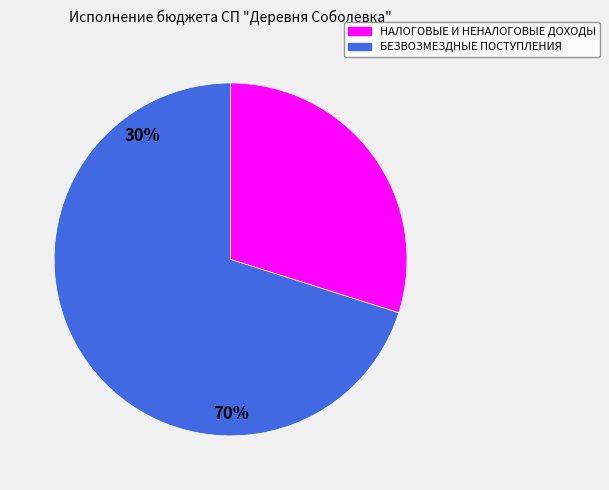

Approximately how many times larger is the value at БЕЗВОЗМЕЗДНЫЕ ПОСТУПЛЕНИЯ compared to НАЛОГОВЫЕ И НЕНАЛОГОВЫЕ ДОХОДЫ?

2.3